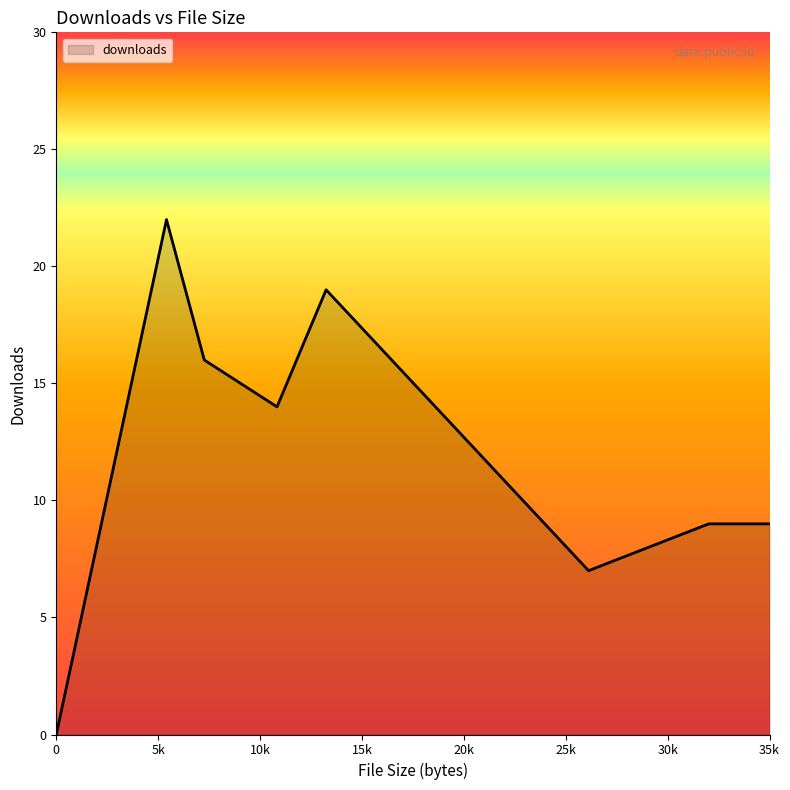

How many interior local valleys (lower than both neighbors) does the data have?

2